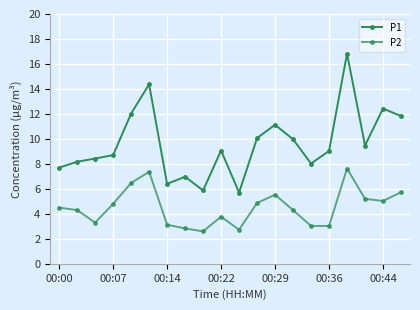

Is this an area chart (filled region under the line)?

No